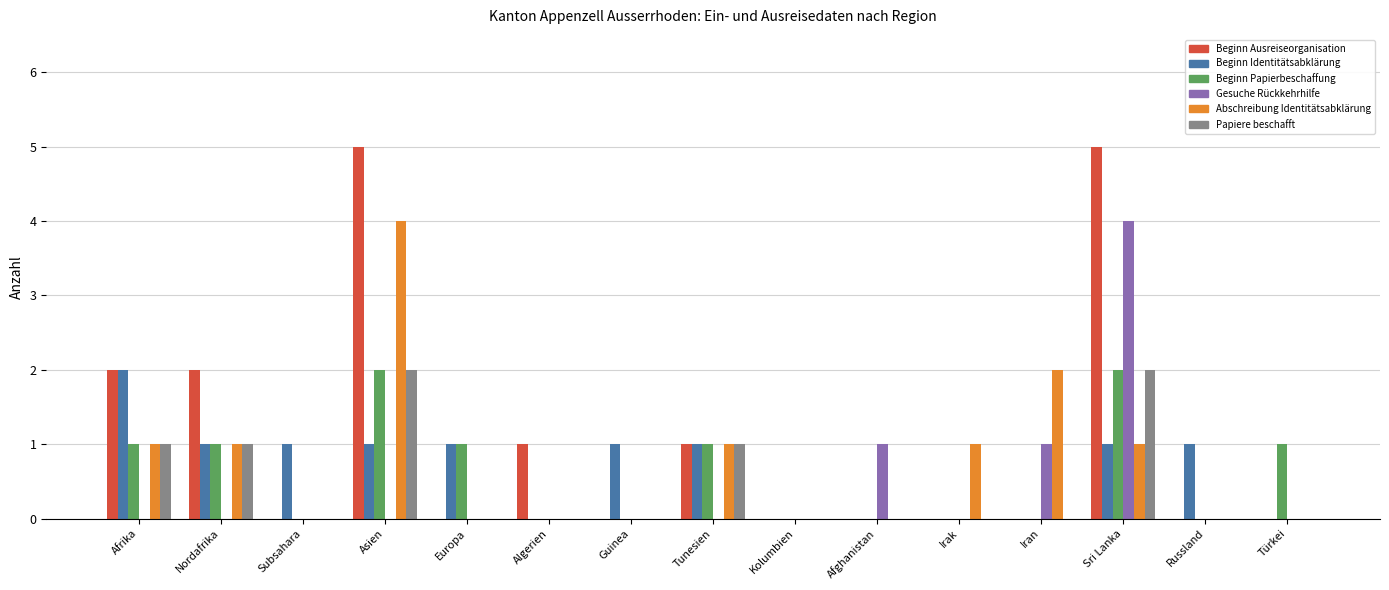

What is the total value across all series at Iran?

3